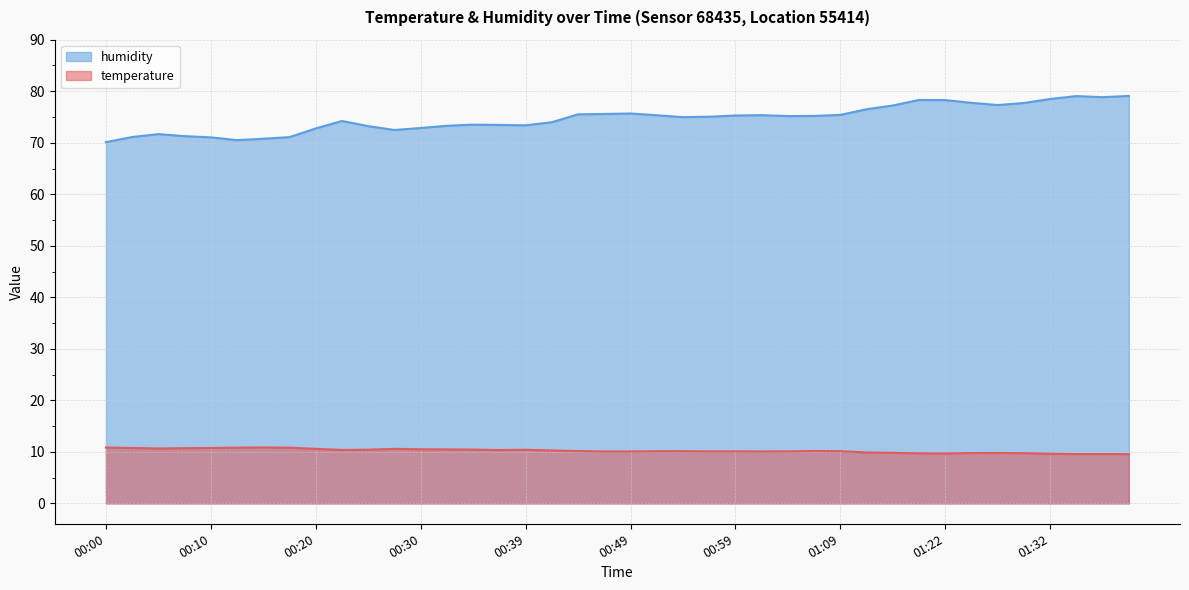

What is the label of the 26th point from the right?

00:35